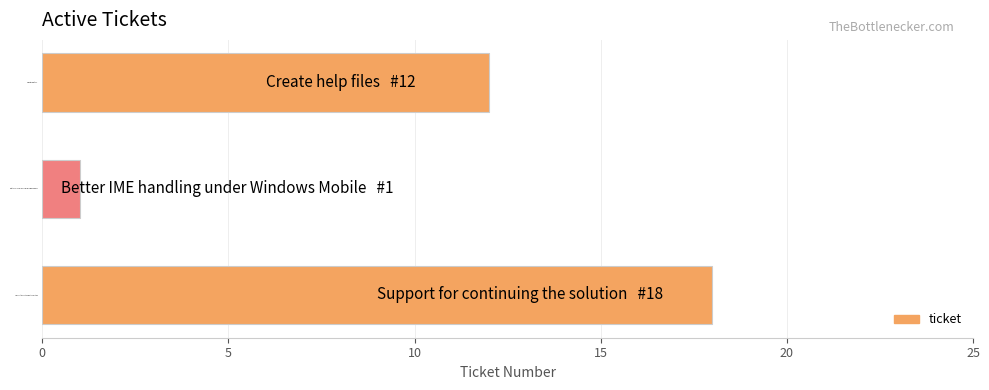

The value at Support for continuing the solution is 18. True or false?

True